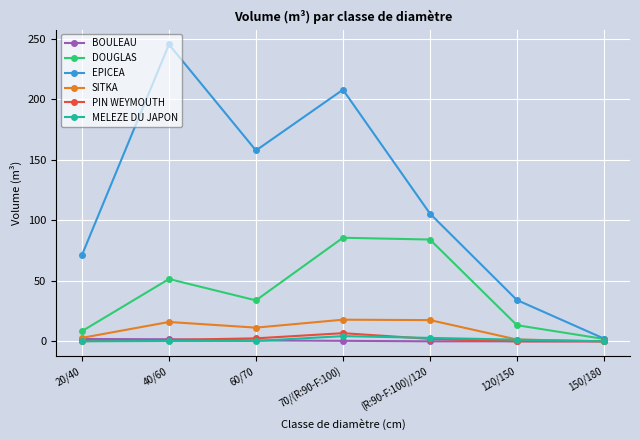

True or false: PIN WEYMOUTH has more than 0 points higher than both neighbors.

True